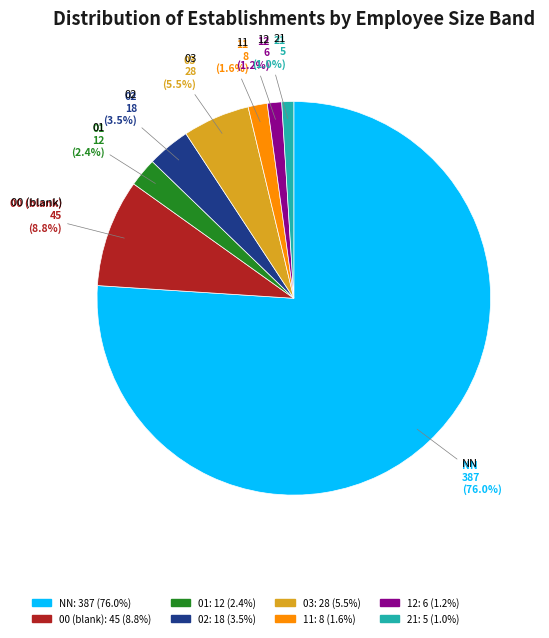

Which slice is the largest?

NN